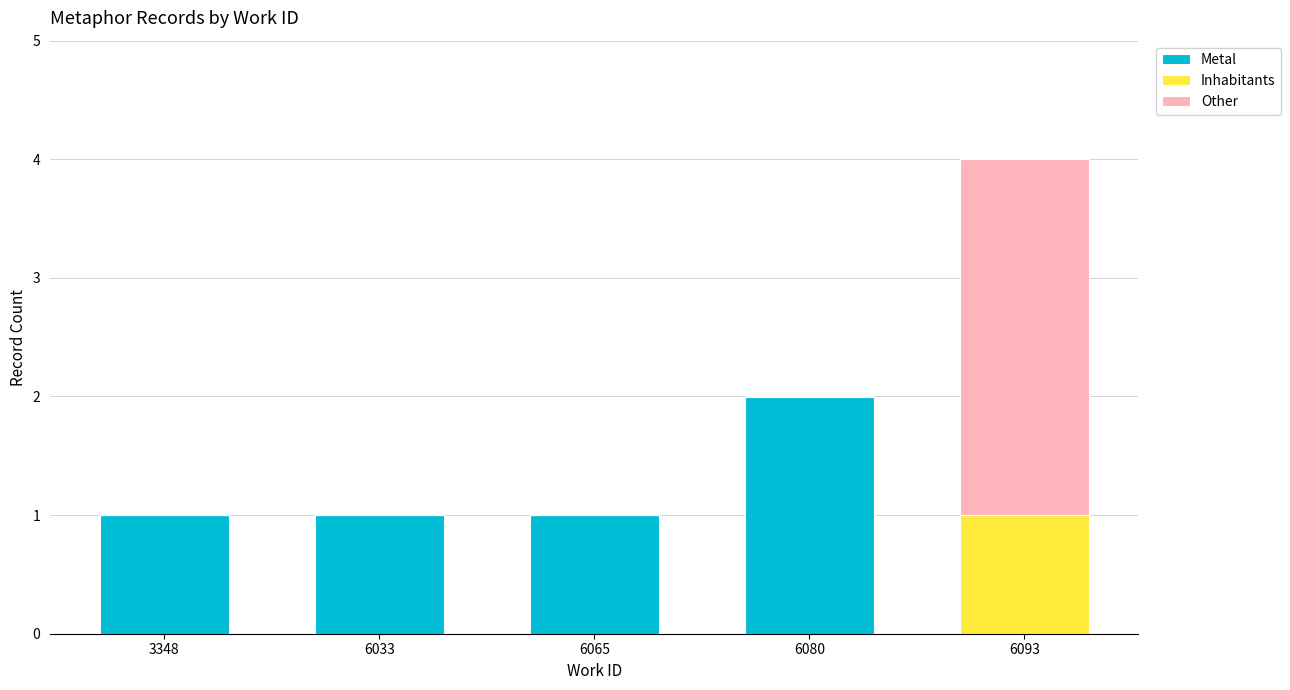

What is the sum of all Metal values?

5